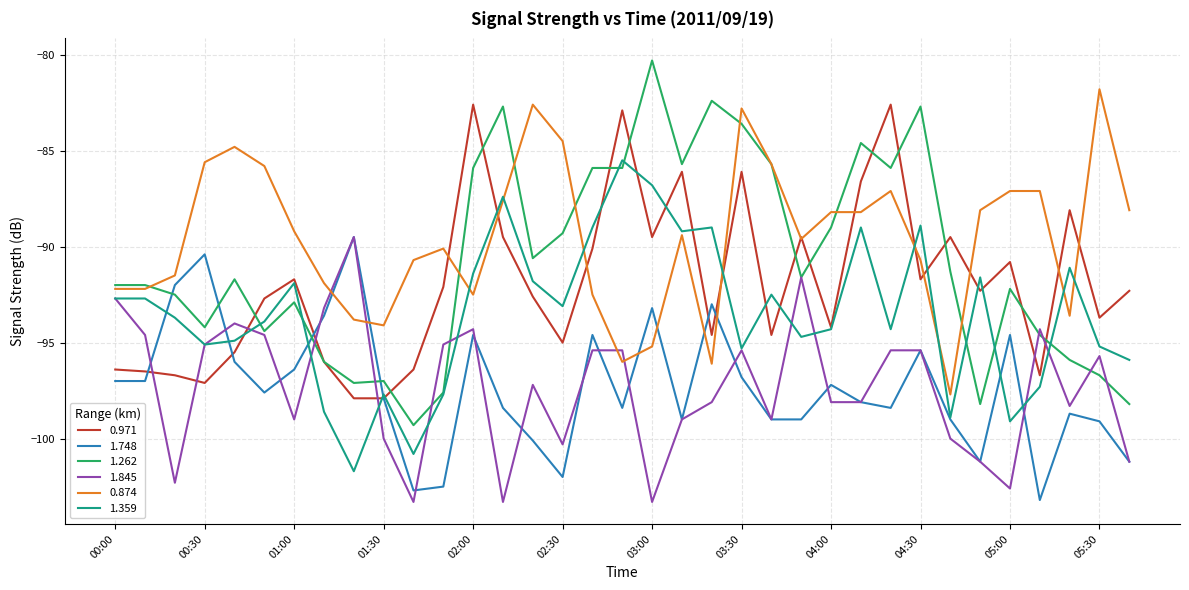

Which series has the largest total across all categories?

0.874